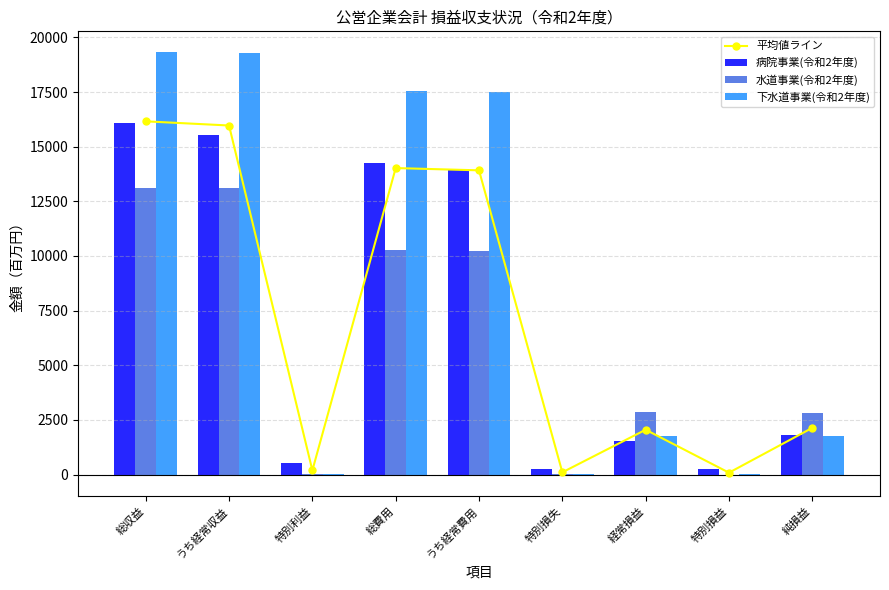

What is the total value across all series at 経常損益?

8205.3